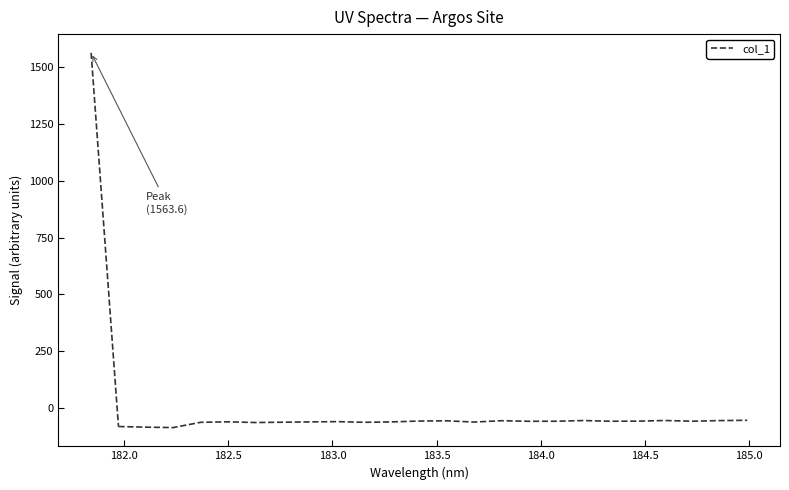

What is the maximum value shown in the chart?

-53.7